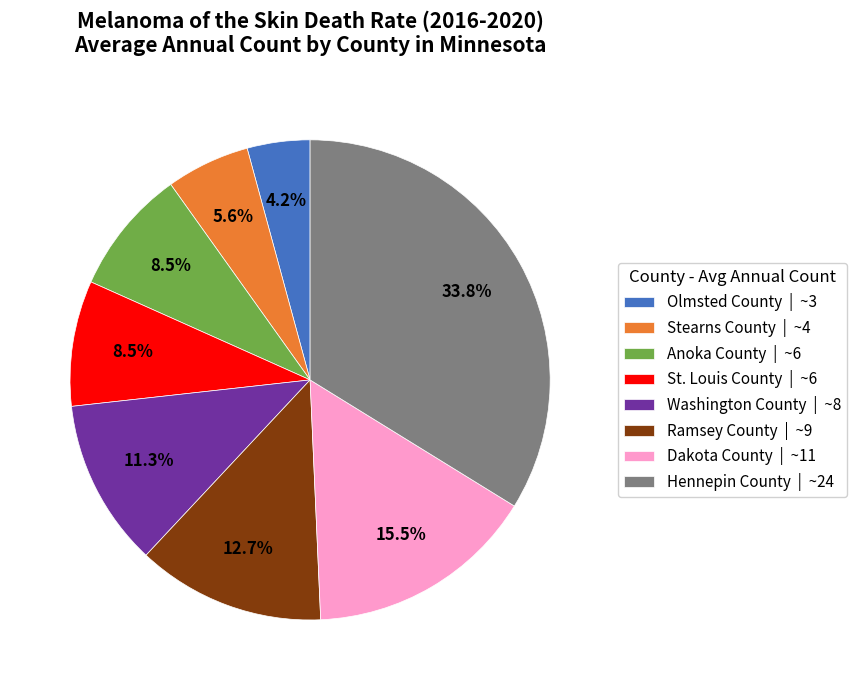

How many slices are in this pie chart?

8